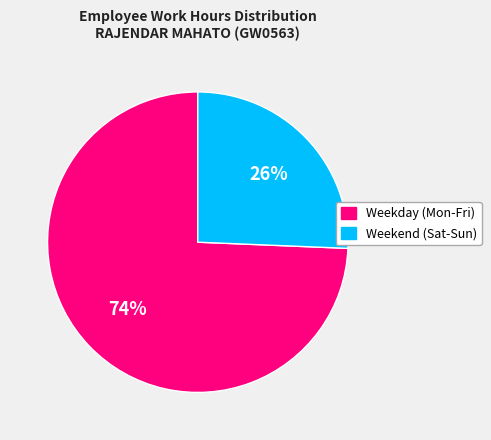

Which slice is the smallest?

Weekend (Sat-Sun)